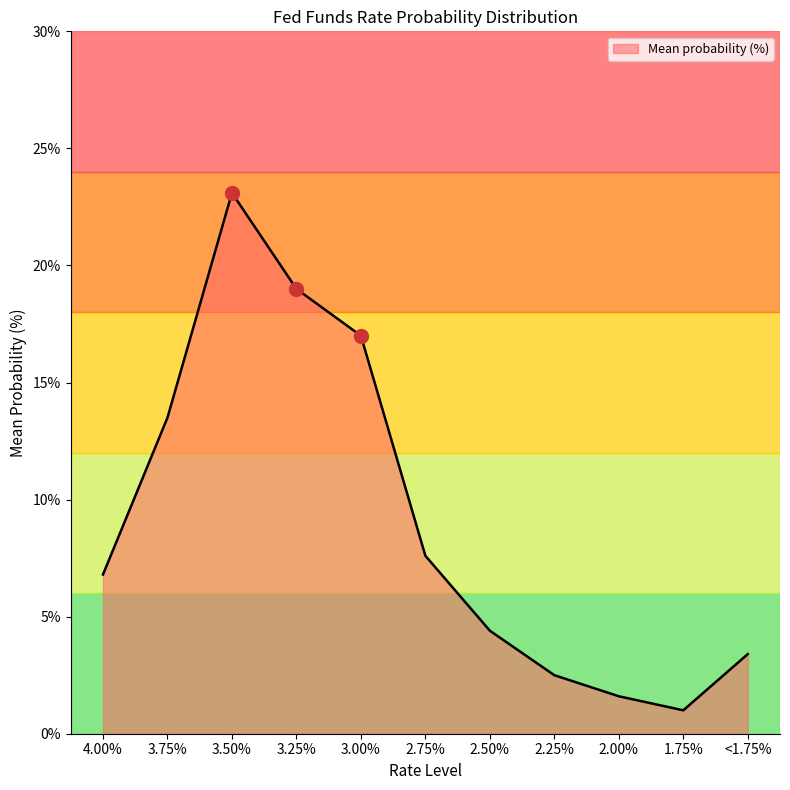

How many values exceed 6?

6